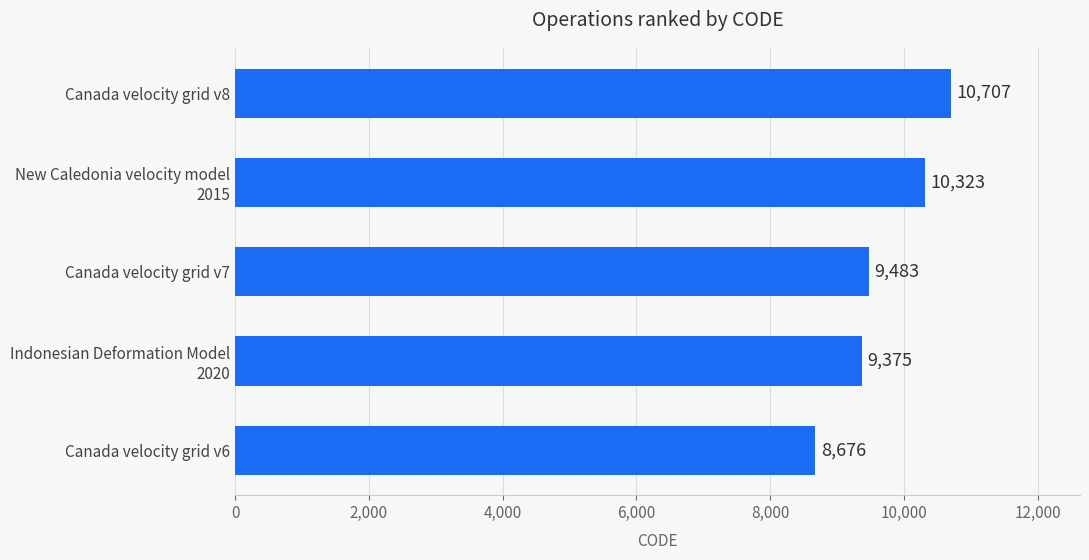

Count the number of data series in this chart.

1